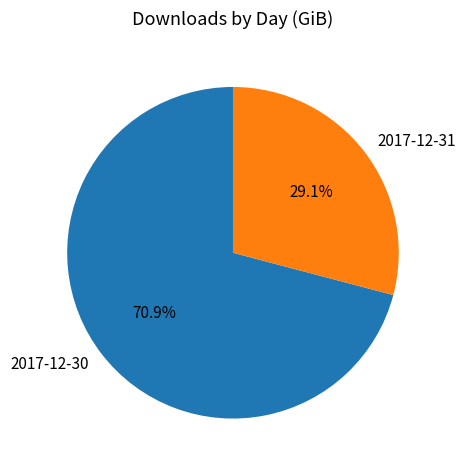

How many slices are in this pie chart?

2